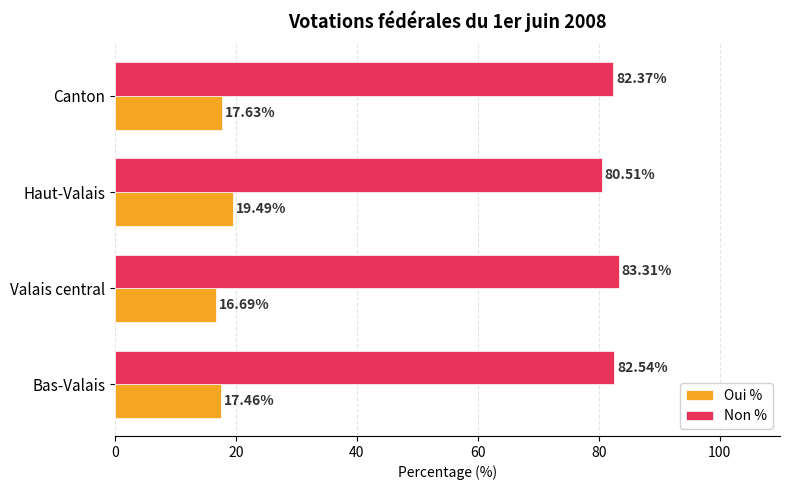

What is the difference between the highest and lowest values at Canton?

64.7